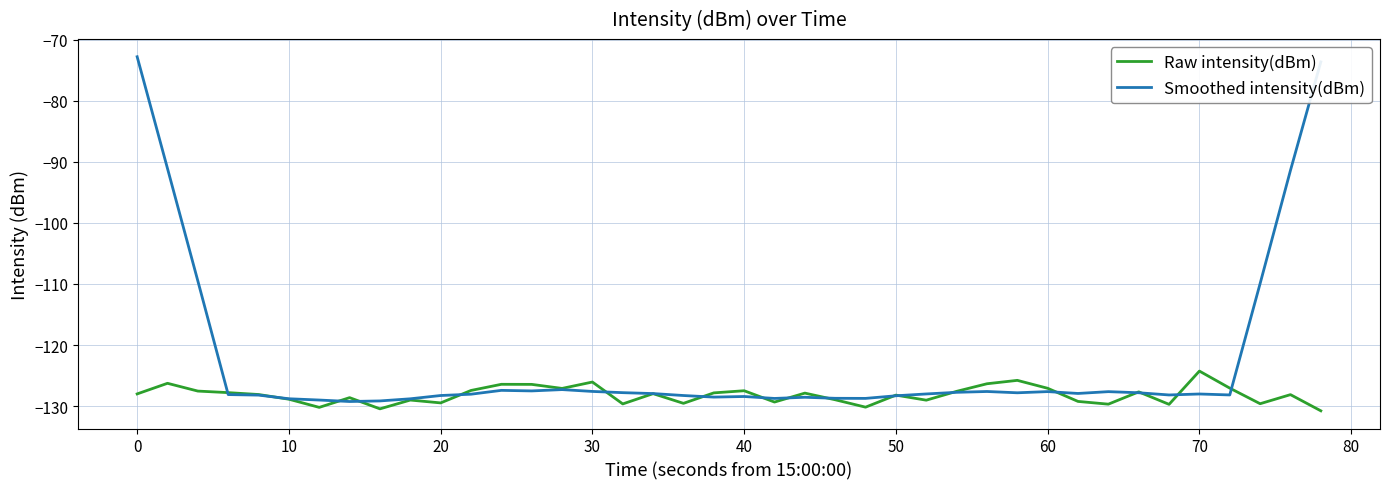

What is the smallest value displayed?

-130.8